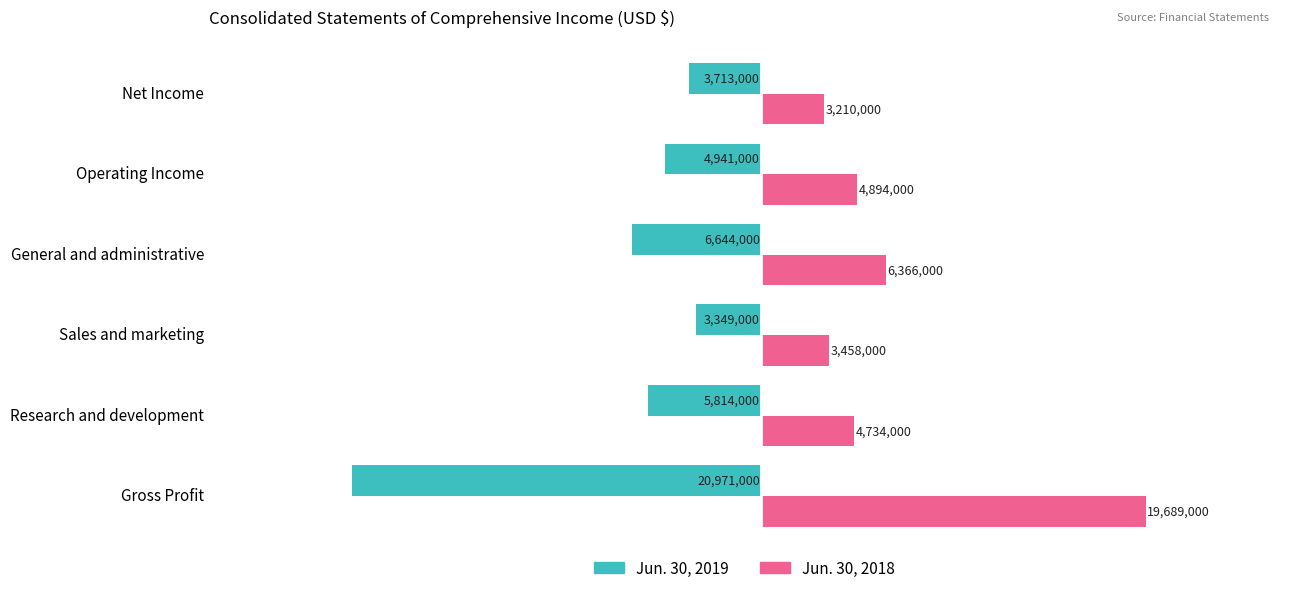

At which label does Jun. 30, 2018 reach its peak?

Gross Profit